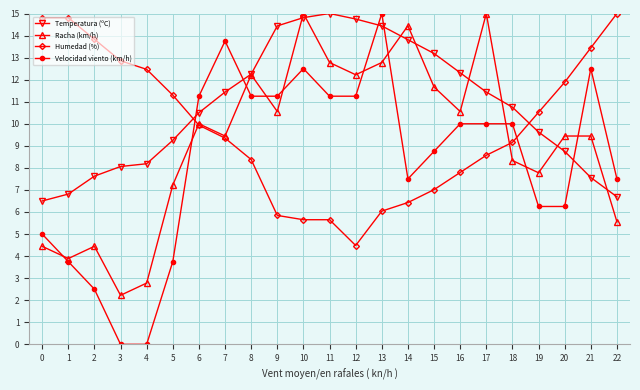

True or false: Racha (km/h) has more than 1 points higher than both neighbors.

True